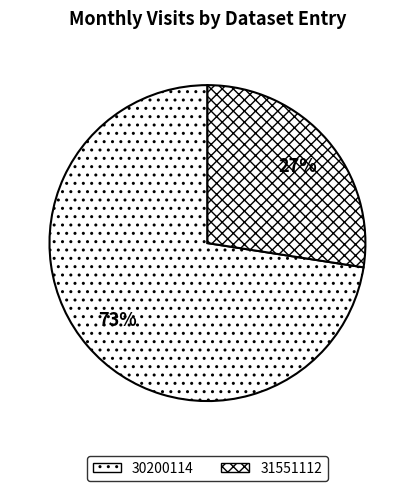

Do 31551112 and 30200114 together represent more than half of the pie?

Yes